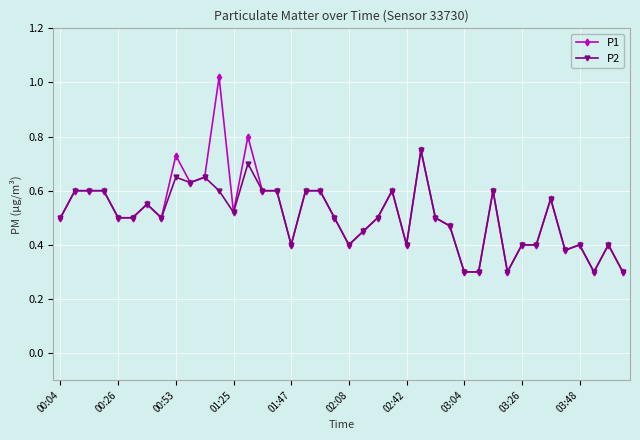

How many P2 values are between 0 and 1?

40